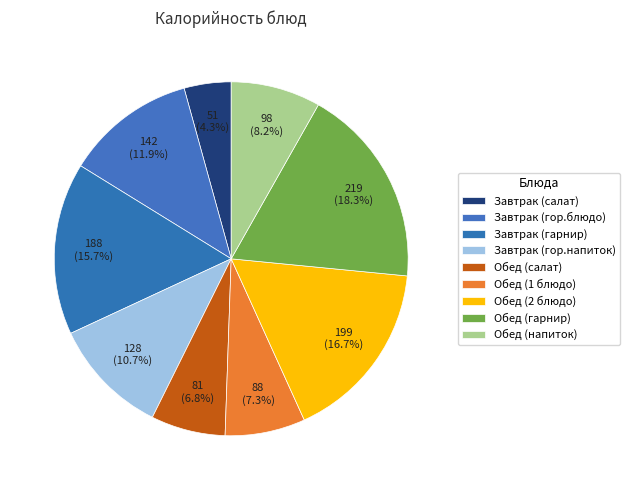

Rank the categories by value from highest to lowest.

Обед (гарнир), Обед (2 блюдо), Завтрак (гарнир), Завтрак (гор.блюдо), Завтрак (гор.напиток), Обед (напиток), Обед (1 блюдо), Обед (салат), Завтрак (салат)